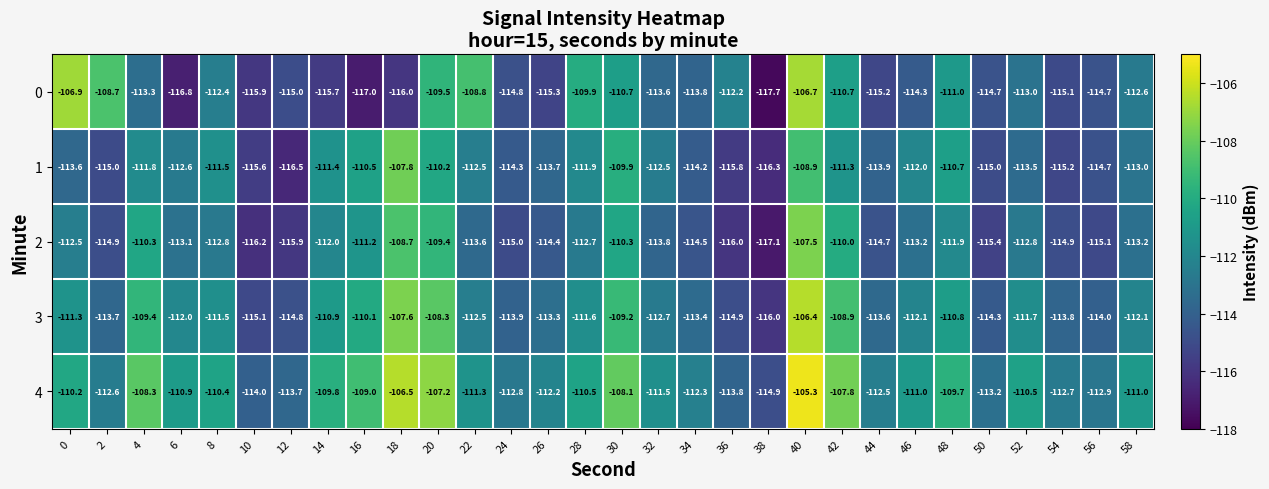

Rank the series at 26 from lowest to highest value.

0, 2, 1, 3, 4